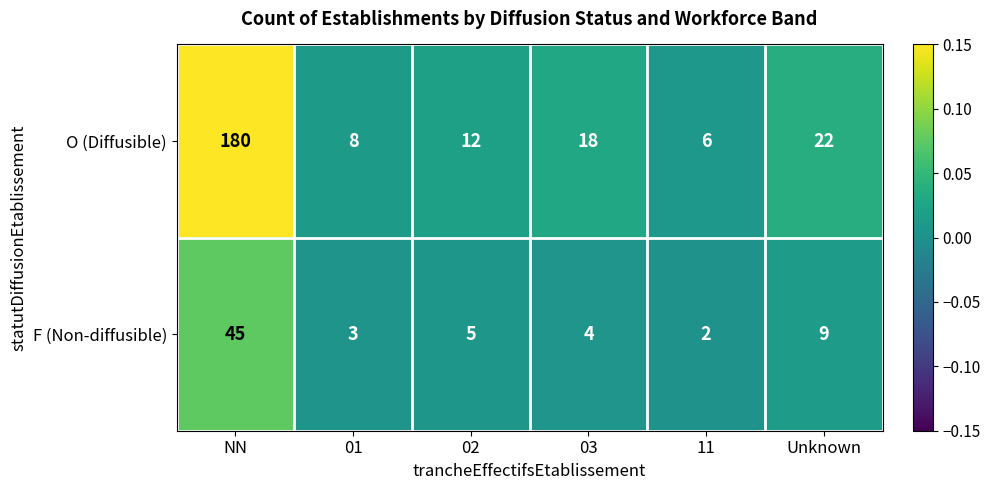

Reading left to right, what are all the values shown in this chart?

O (Diffusible): 180	8	12	18	6	22
F (Non-diffusible): 45	3	5	4	2	9